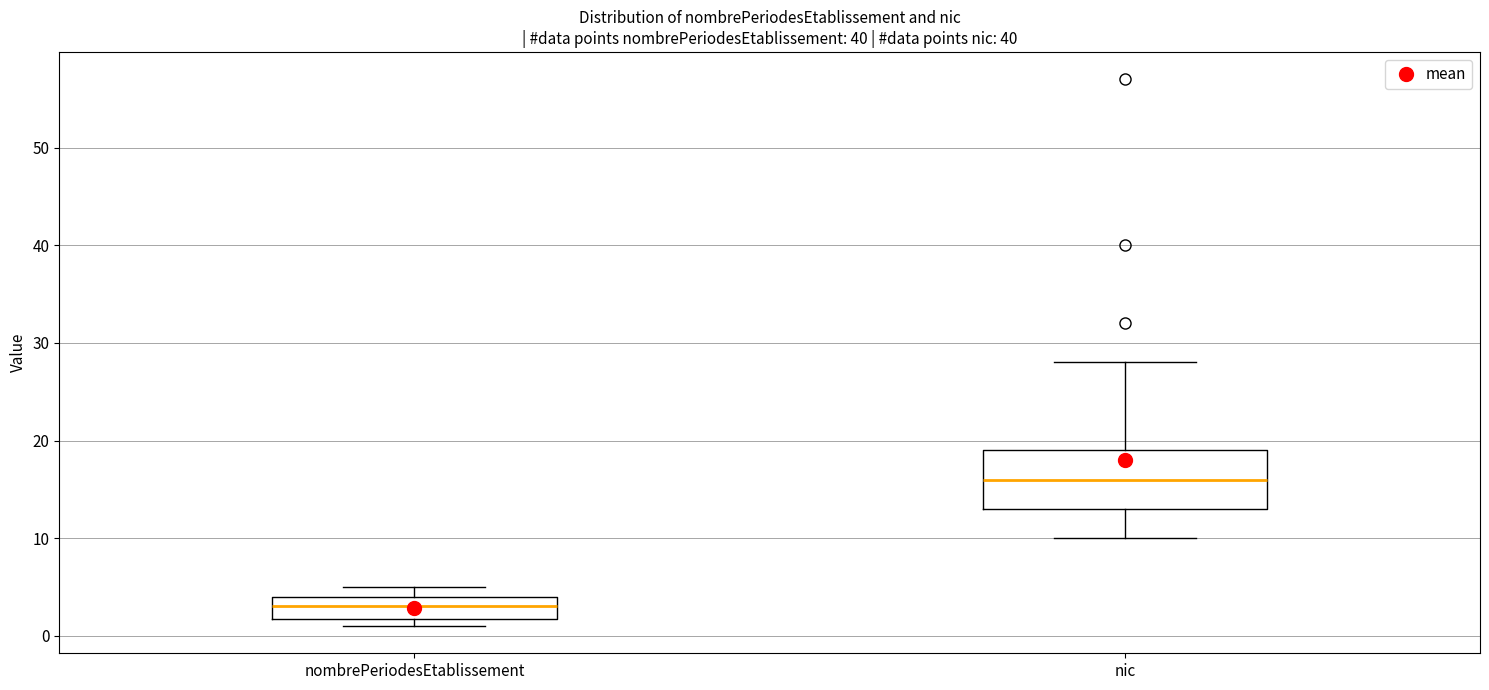

Comparing the boxes themselves (not the whiskers), which one is the tallest?

nic